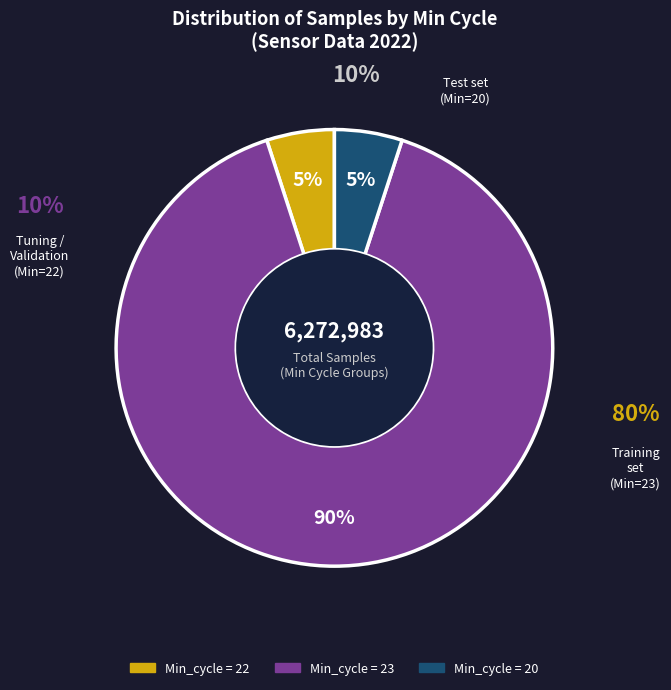

Is 23 the majority of the pie?

No